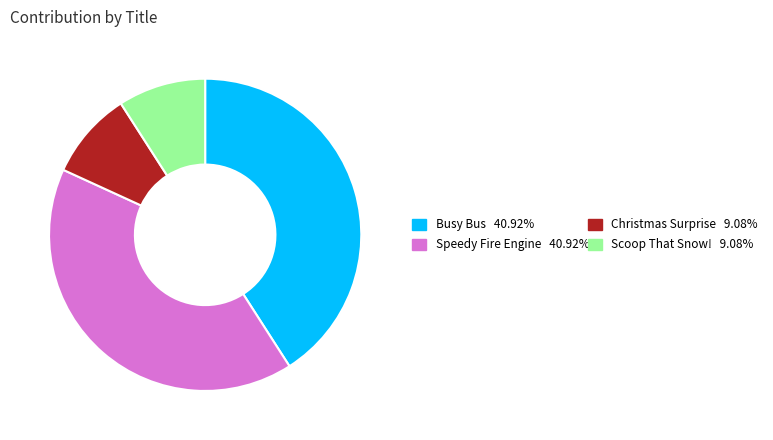

Count the number of slices in the pie.

4